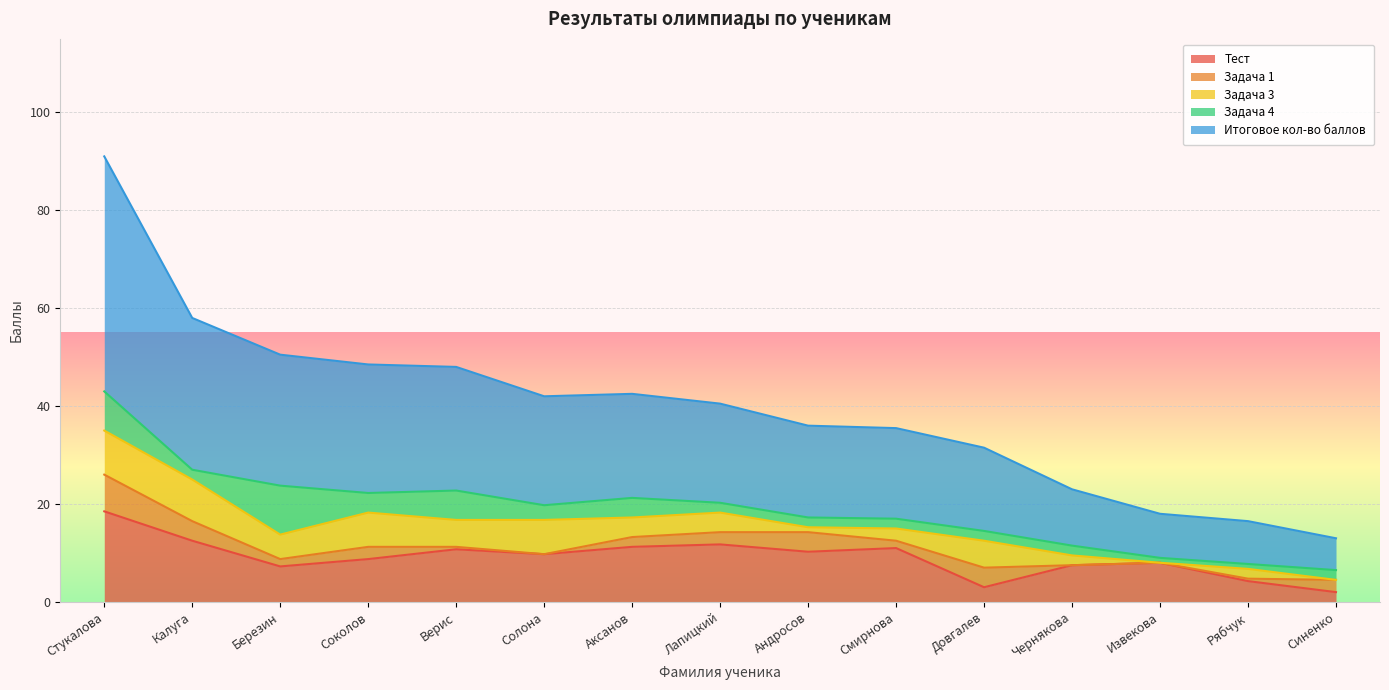

The Итоговое кол-во баллов series shows 22.4 at Стукалова. True or false?

False